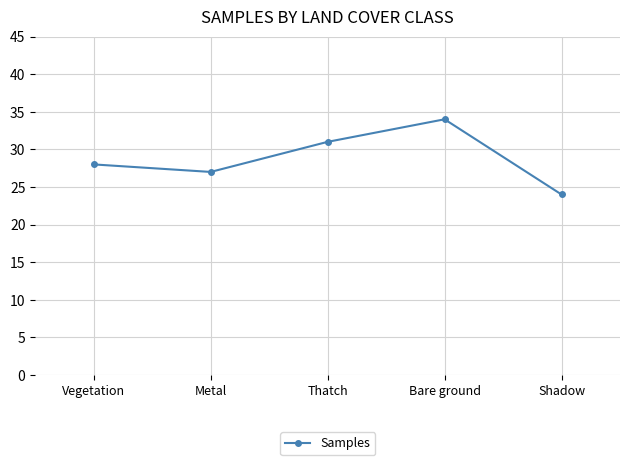

What is the sum of all values?

144